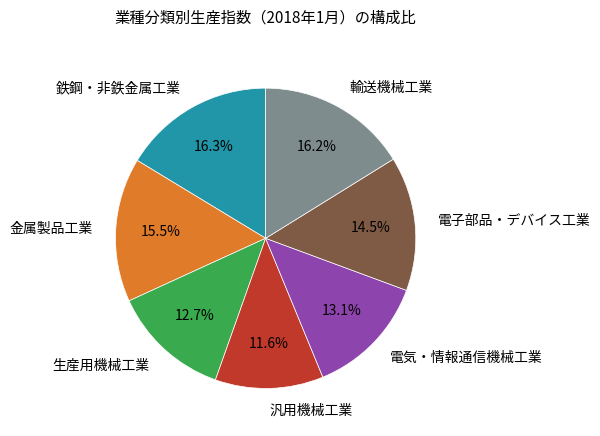

True or false: 輸送機械工業 accounts for 24% of the total.

False